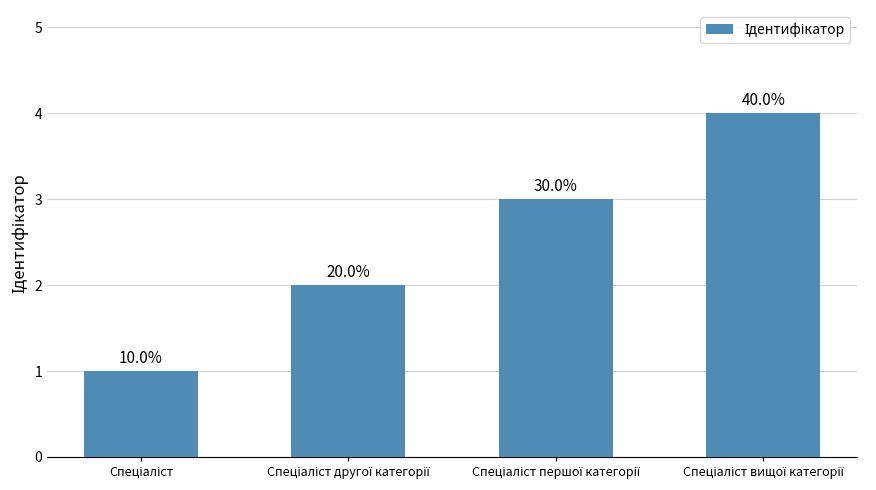

Count the values in the range 2 to 4.

3